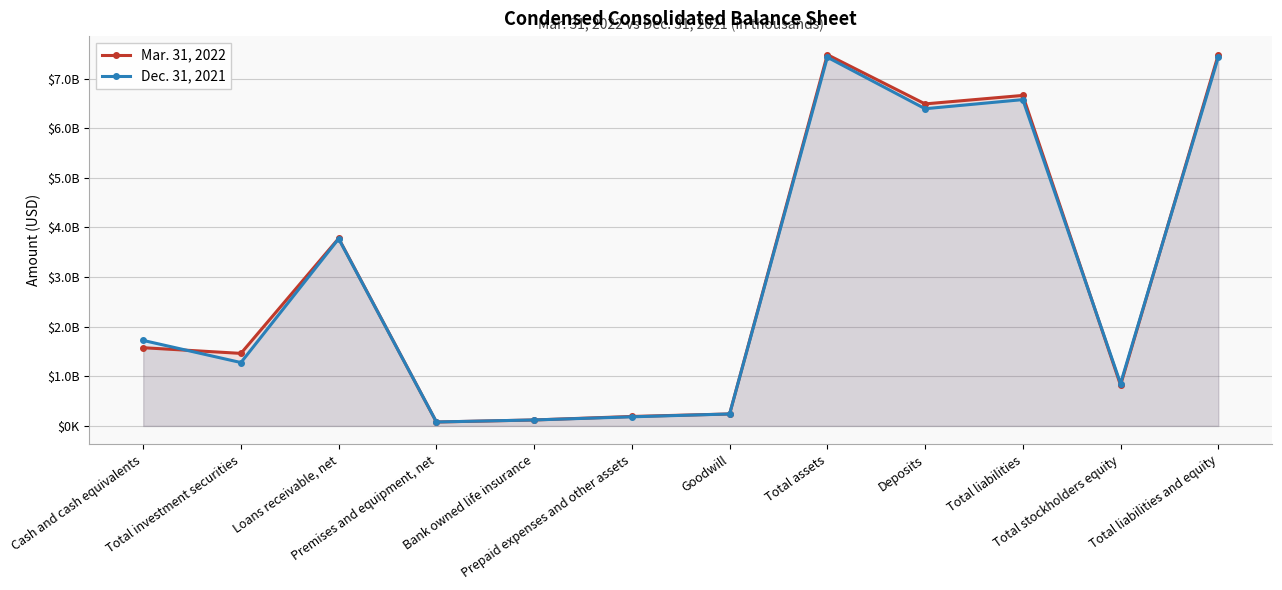

What position from the right is Deposits?

4